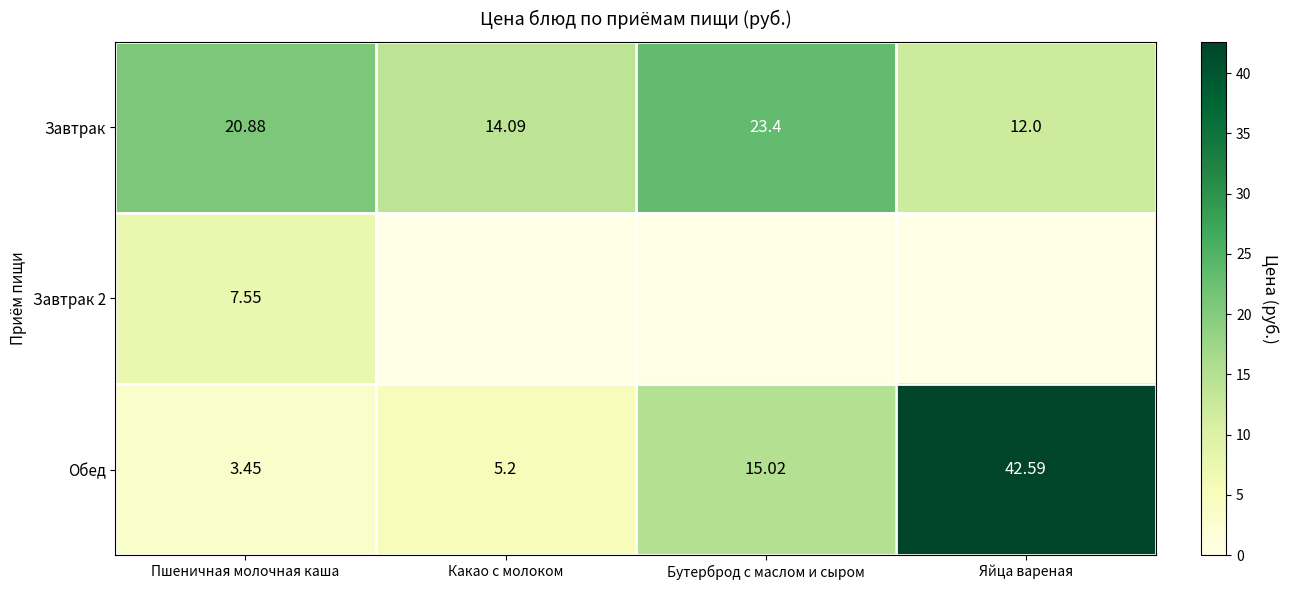

At which label does Завтрак first exceed 20?

Пшеничная молочная каша